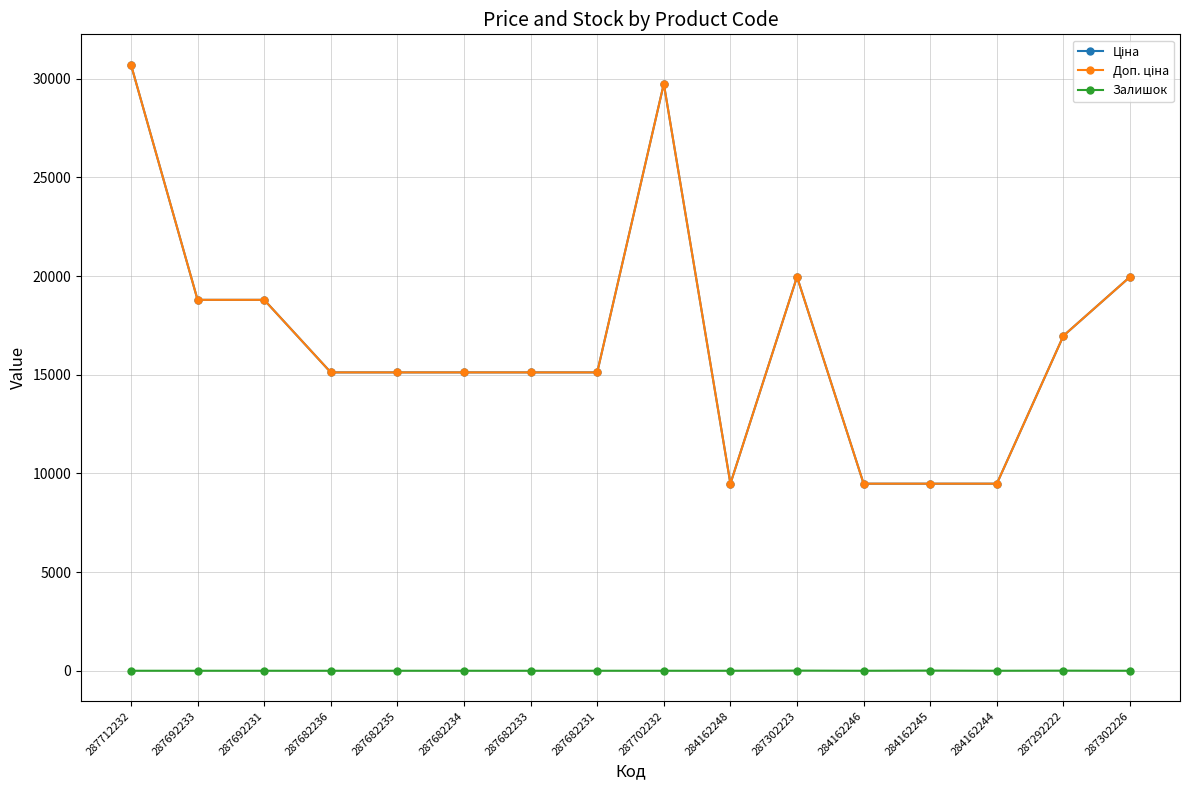

The Доп. ціна series shows 9480.1 at 284162248. True or false?

True